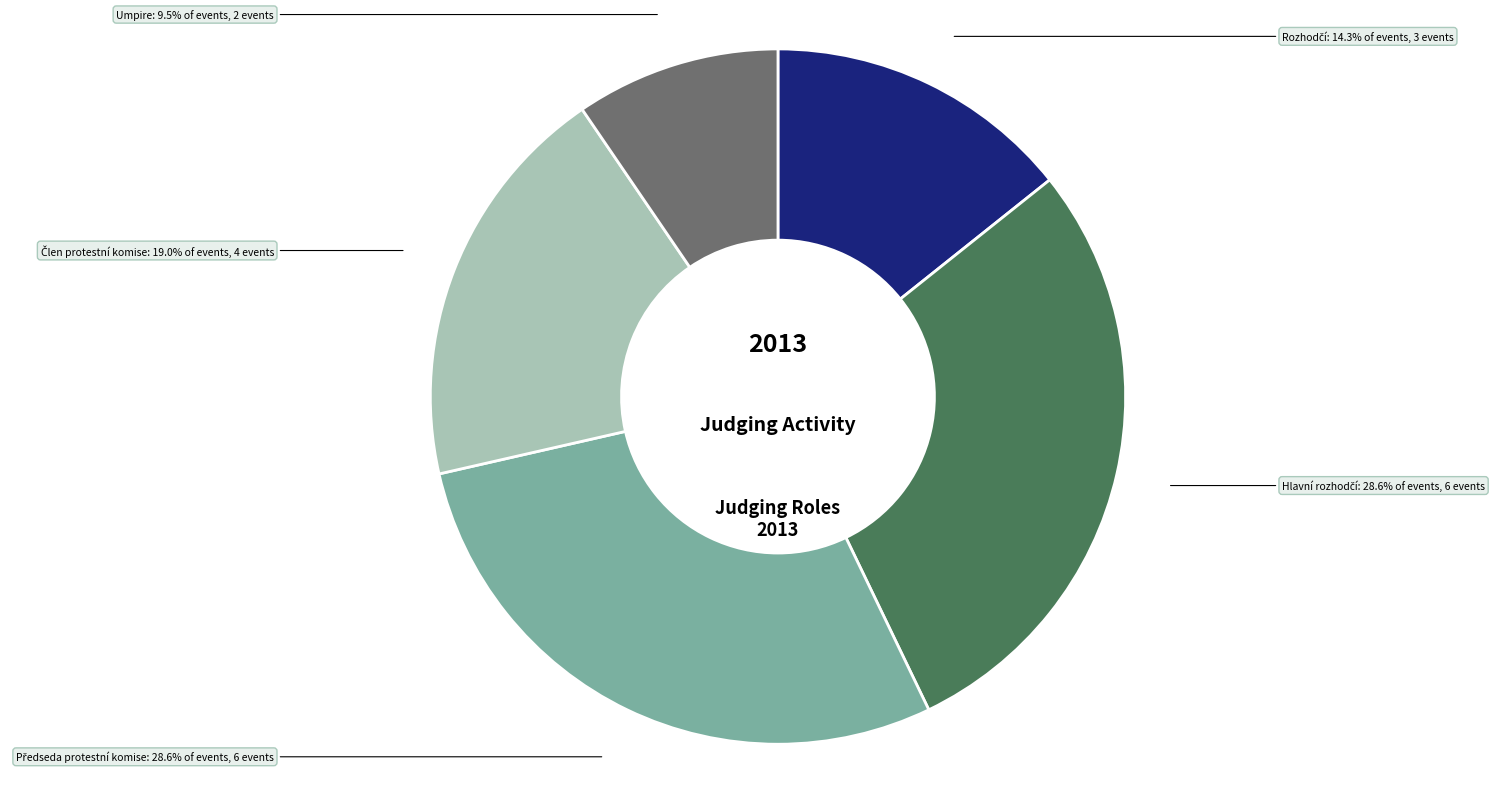

Does any single category account for the majority?

No